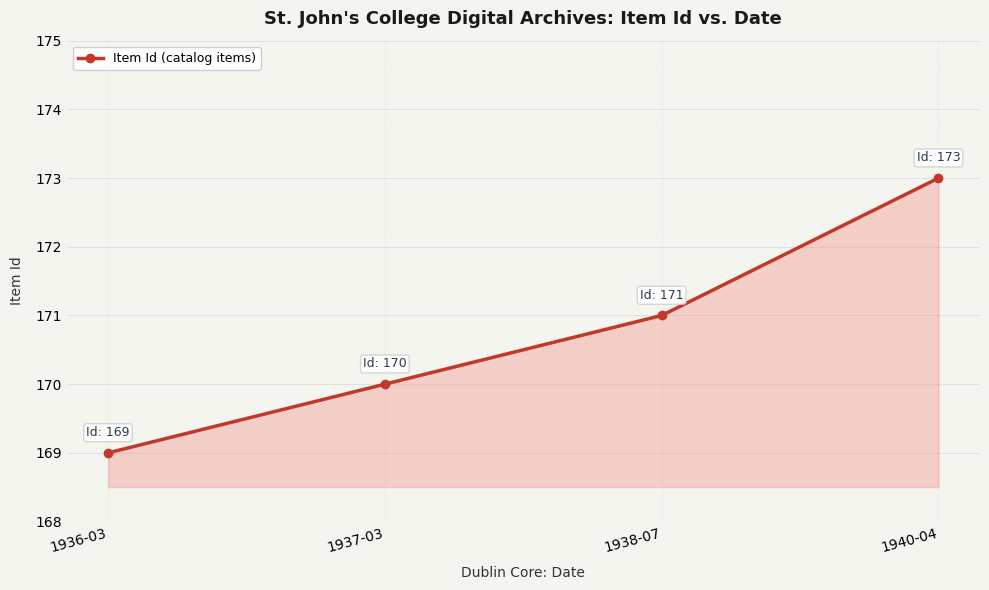

How many distinct data groups are displayed?

1